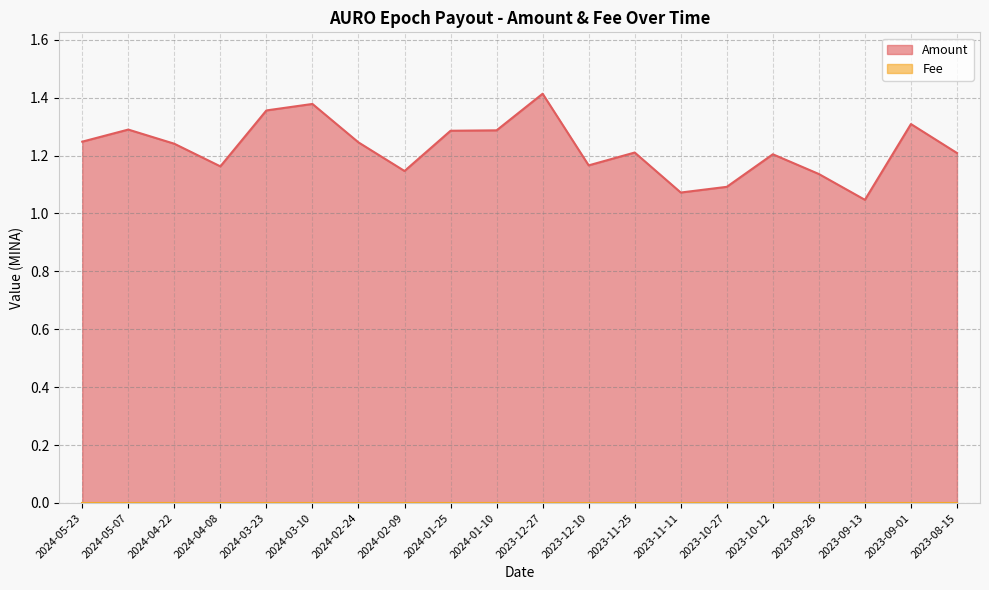

At which category does the data reach its first local valley?

2024-04-08